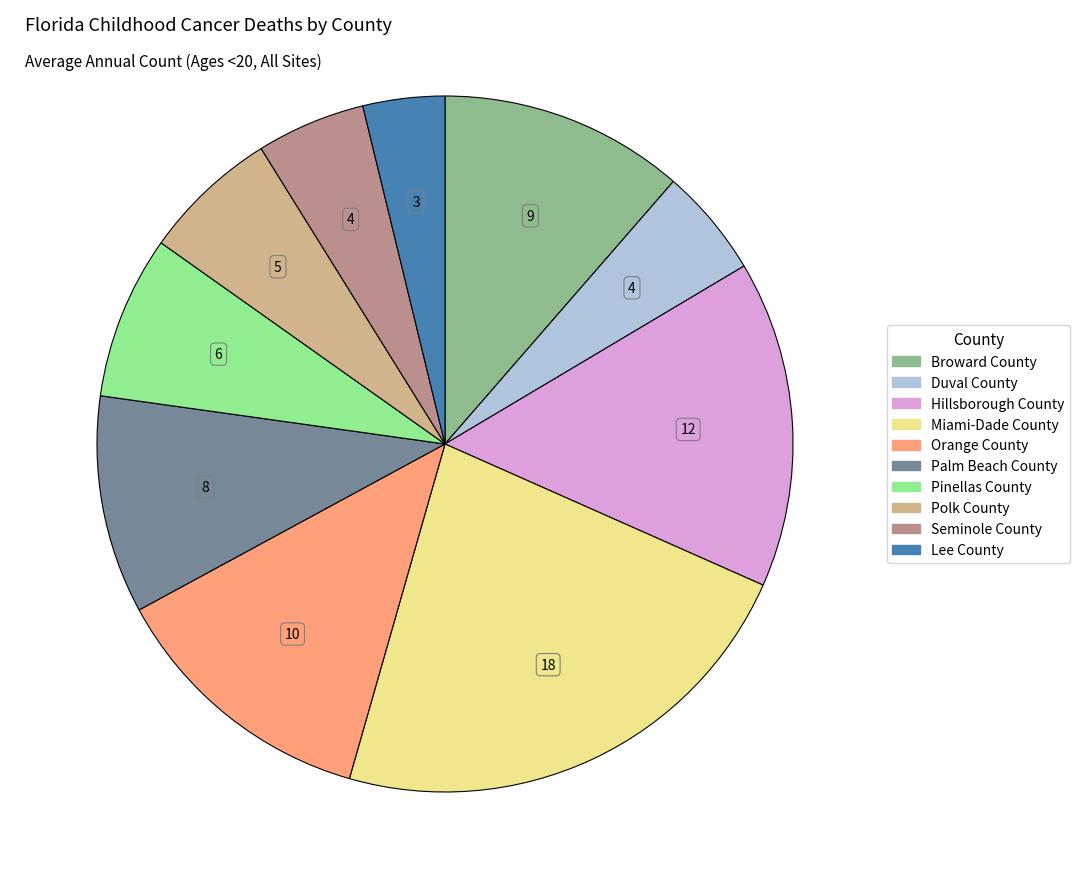

Which category has the biggest portion of the pie?

Miami-Dade County